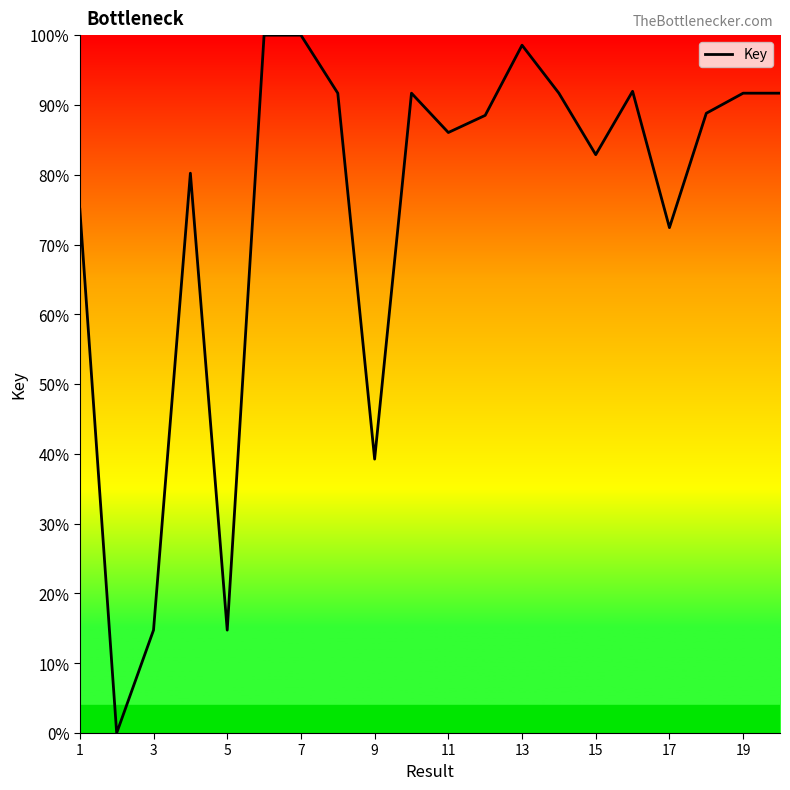

What is the difference between the maximum and minimum values?

100.0